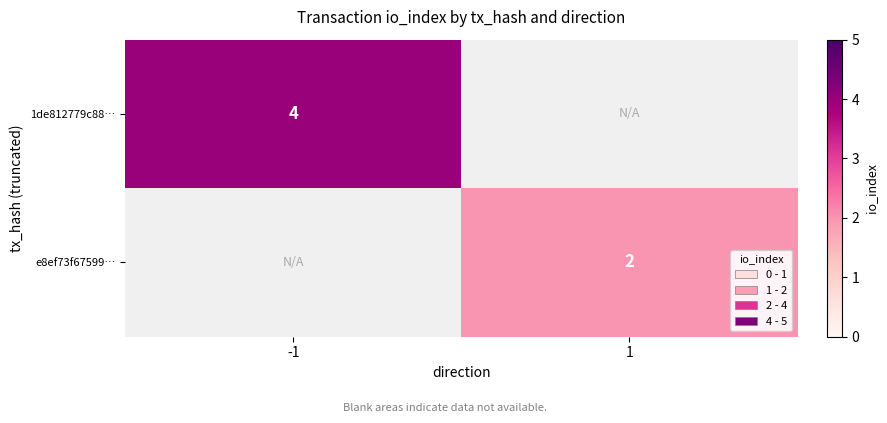

Is the value of 1de812779c88… at -1 greater than the value of e8ef73f67599… at 1?

Yes